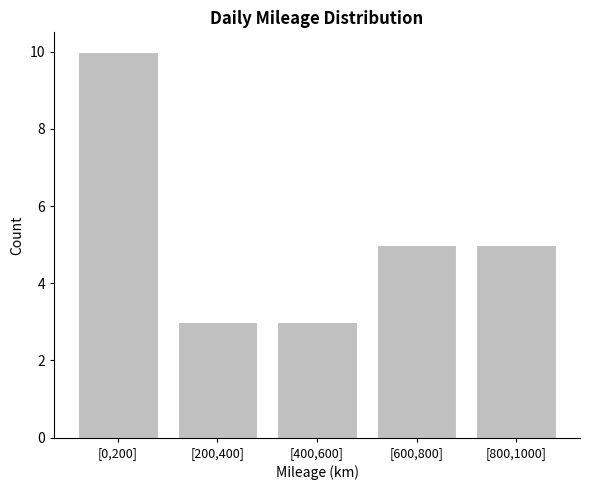

Reading left to right, transcribe all the data shown in this chart.

[0,200]=10	[200,400]=3	[400,600]=3	[600,800]=5	[800,1000]=5